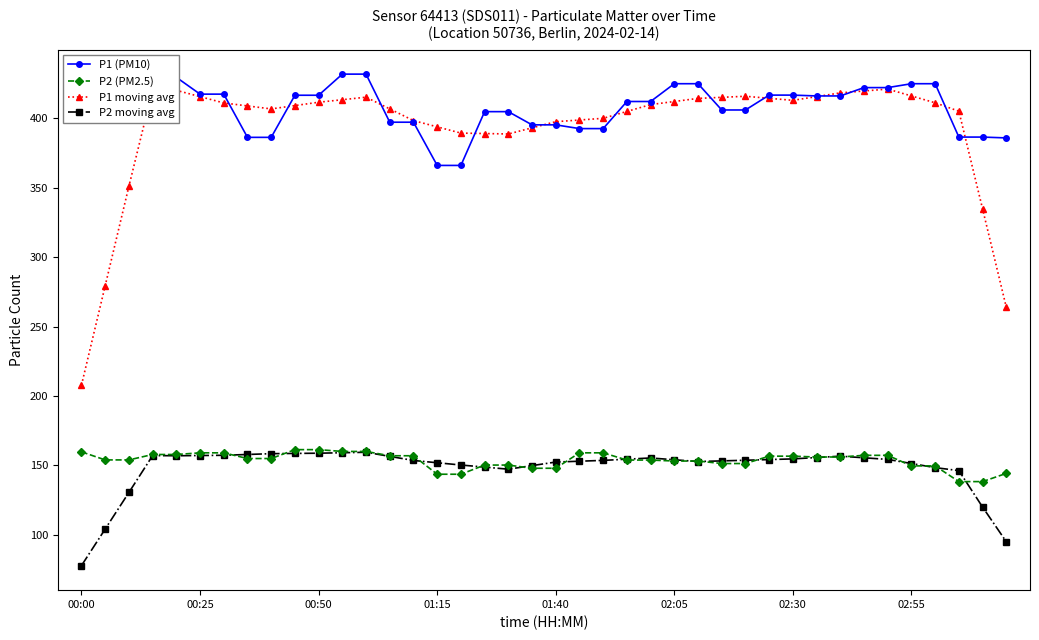

How many lines are shown in the chart?

4